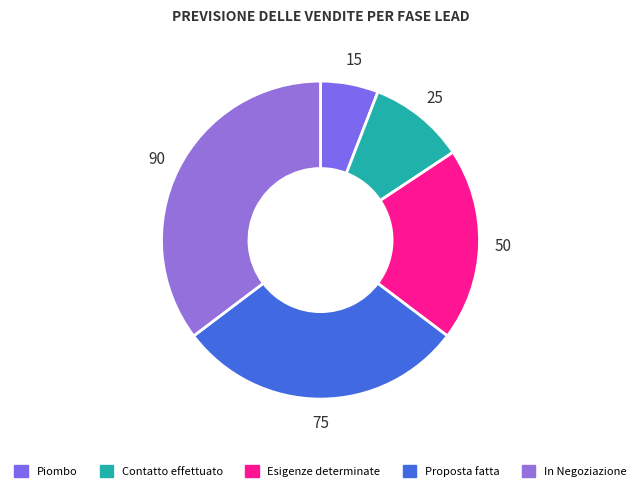

How many slices are in this pie chart?

5